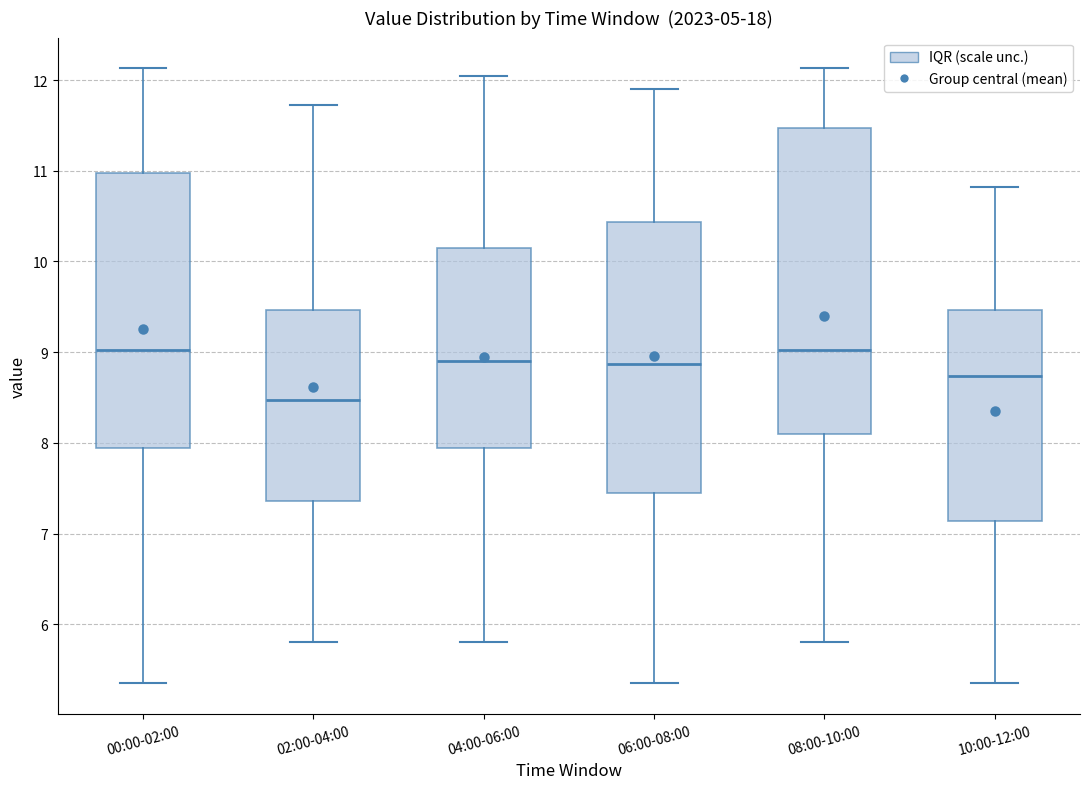

Reading left to right, read every box against the y-axis: the position of its median line, the range the box covers, and the ends of its whiskers. The values are not printed on the chart, so give them approximately, as read against the axis.

00:00-02:00: median 9.0, box 7.9 to 11.0, whiskers 5.4 to 12.1
02:00-04:00: median 8.5, box 7.4 to 9.5, whiskers 5.8 to 11.7
04:00-06:00: median 8.9, box 7.9 to 10.2, whiskers 5.8 to 12.1
06:00-08:00: median 8.9, box 7.5 to 10.4, whiskers 5.4 to 11.9
08:00-10:00: median 9.0, box 8.1 to 11.5, whiskers 5.8 to 12.1
10:00-12:00: median 8.7, box 7.1 to 9.5, whiskers 5.4 to 10.8